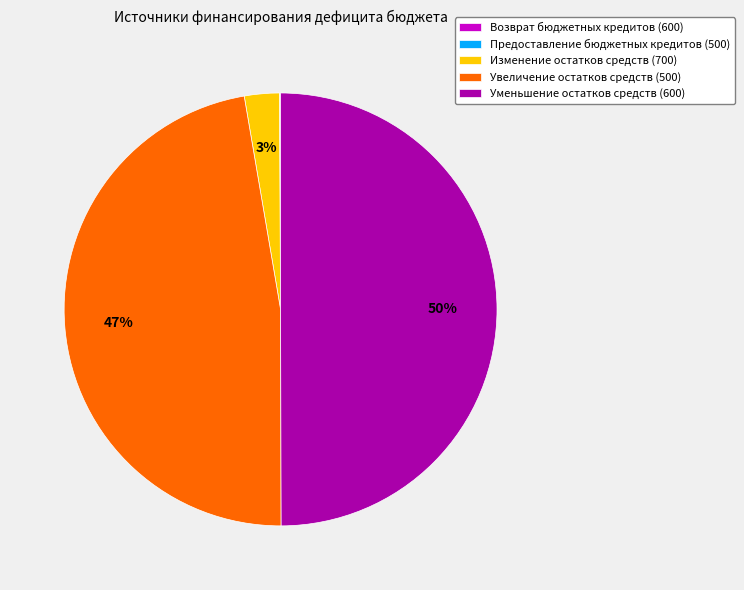

To the nearest percent, what is the average slice percentage?

20%